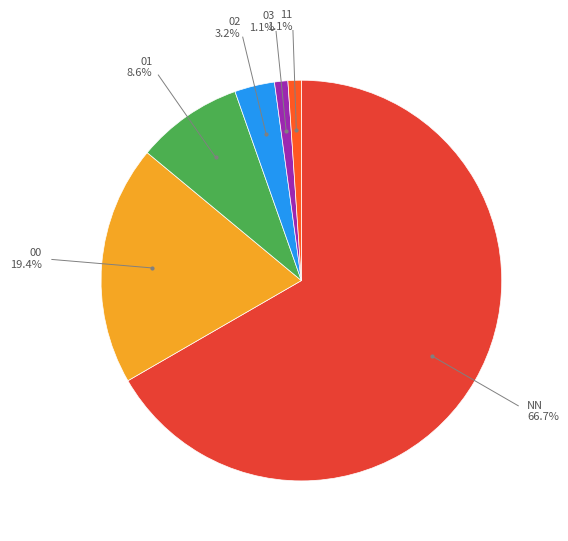

How many slices are in this pie chart?

6